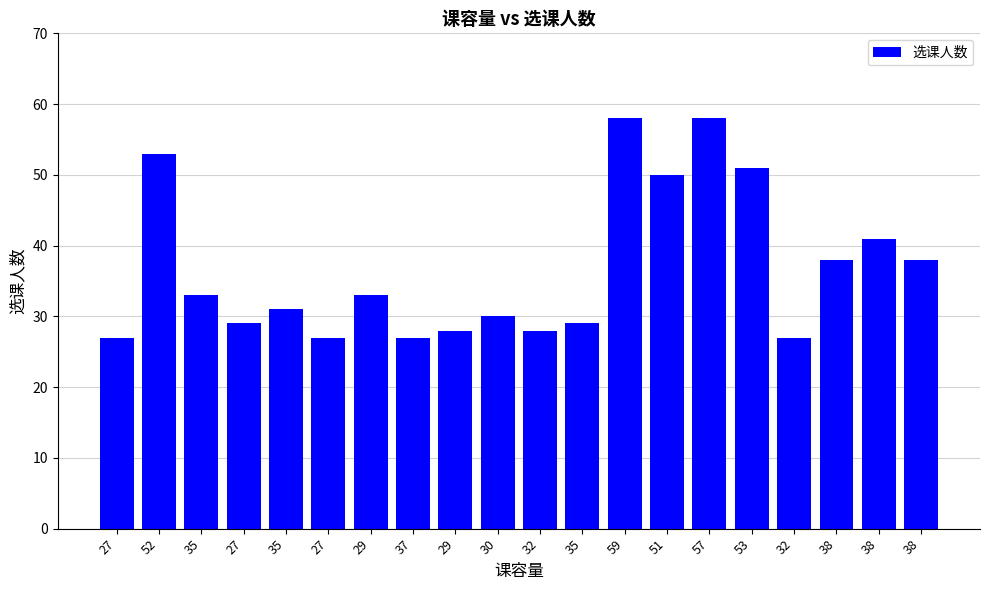

How many values are below 33?

10